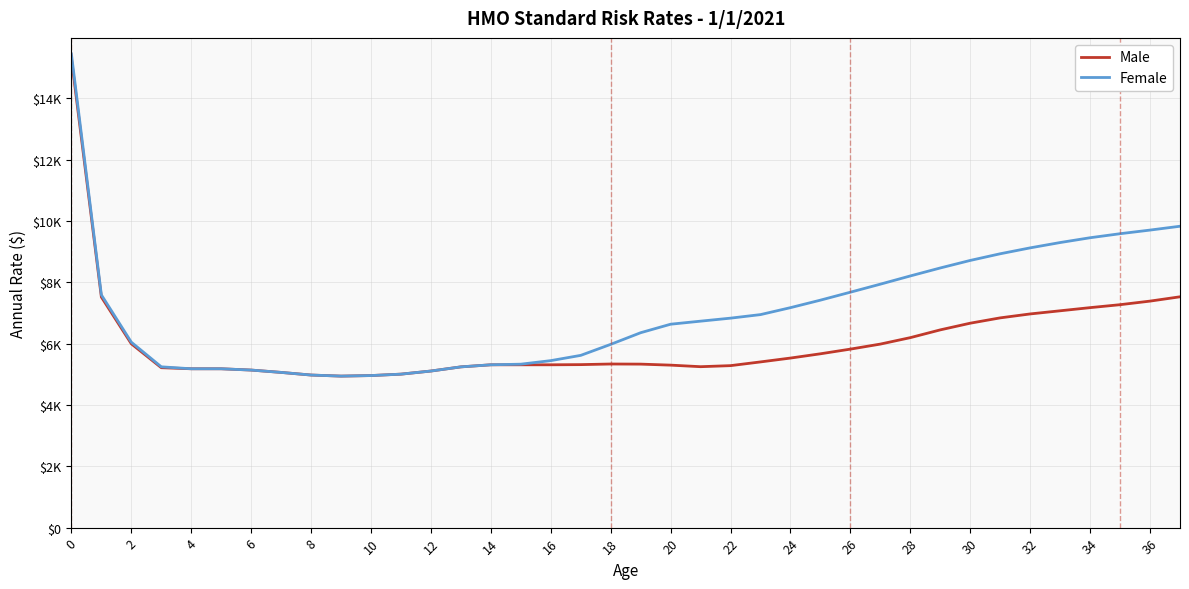

What are all the series names shown in the legend?

Male, Female